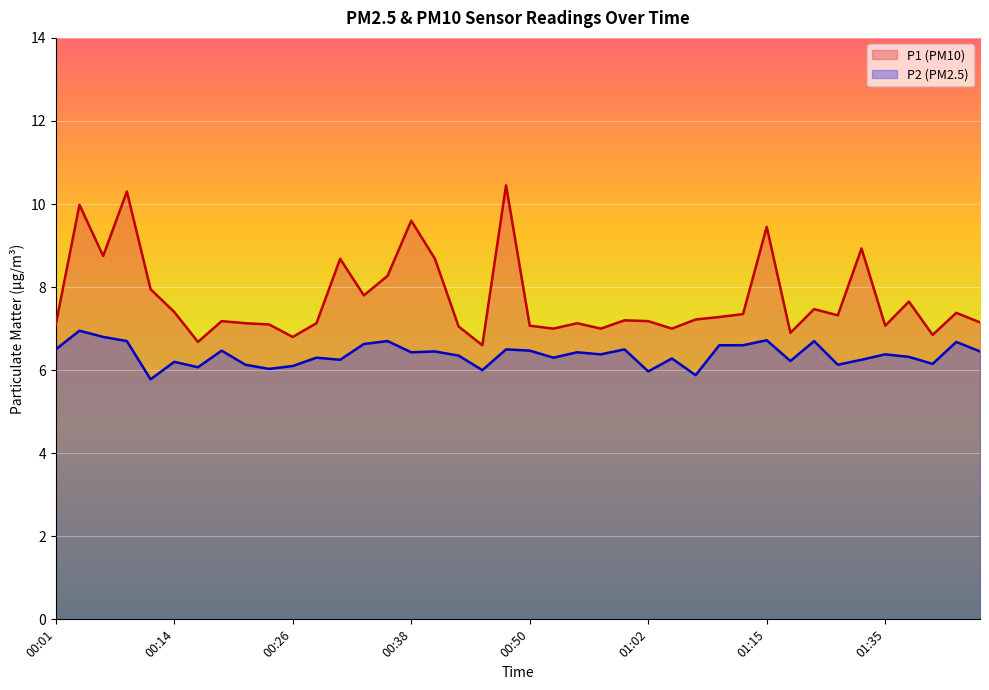

What is the value of the P1 line point at the 15th from the left?

8.3